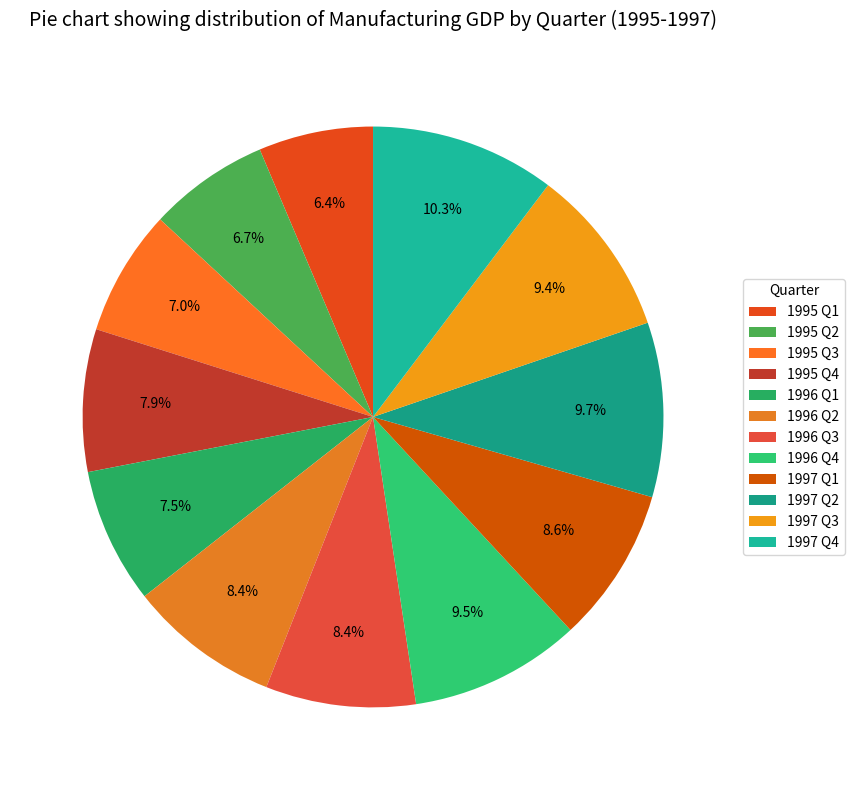

How many slices are in this pie chart?

12